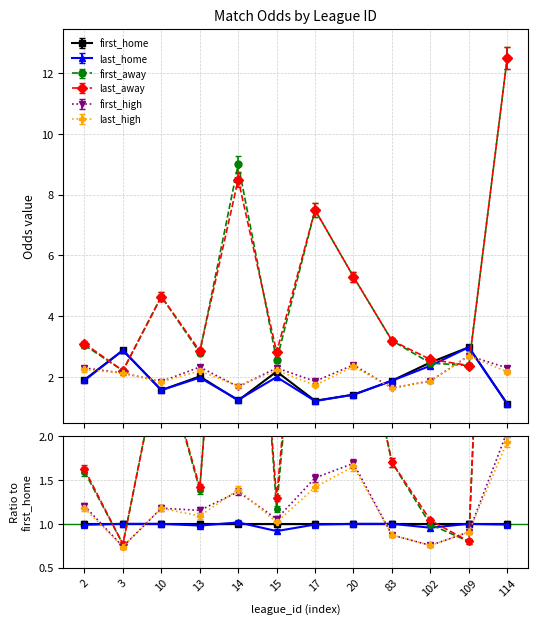

In first_high, how many points are lower than both neighbors (excluding endpoints)?

4